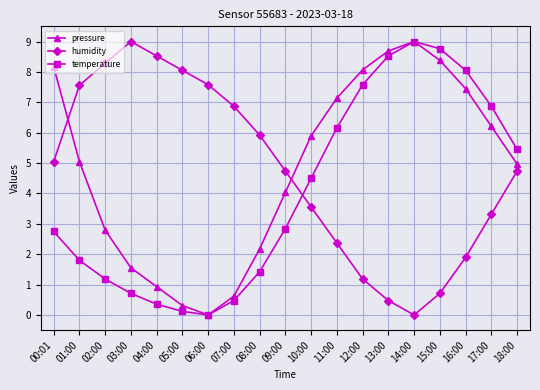

True or false: humidity and temperature intersect in this chart.

True